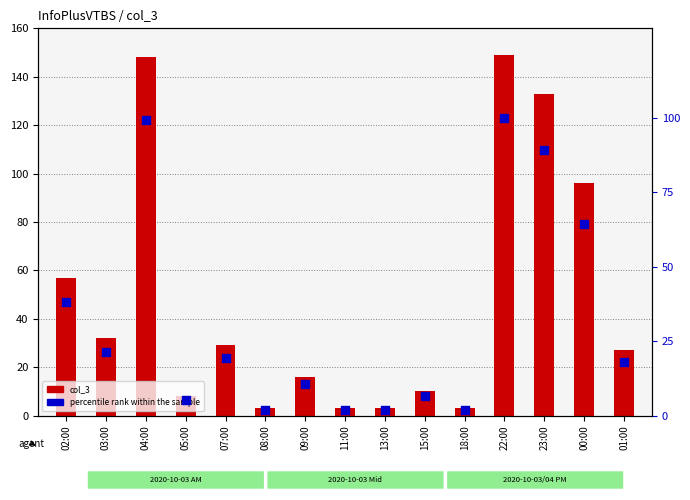

What is the total value across all series at 23:00?

222.3